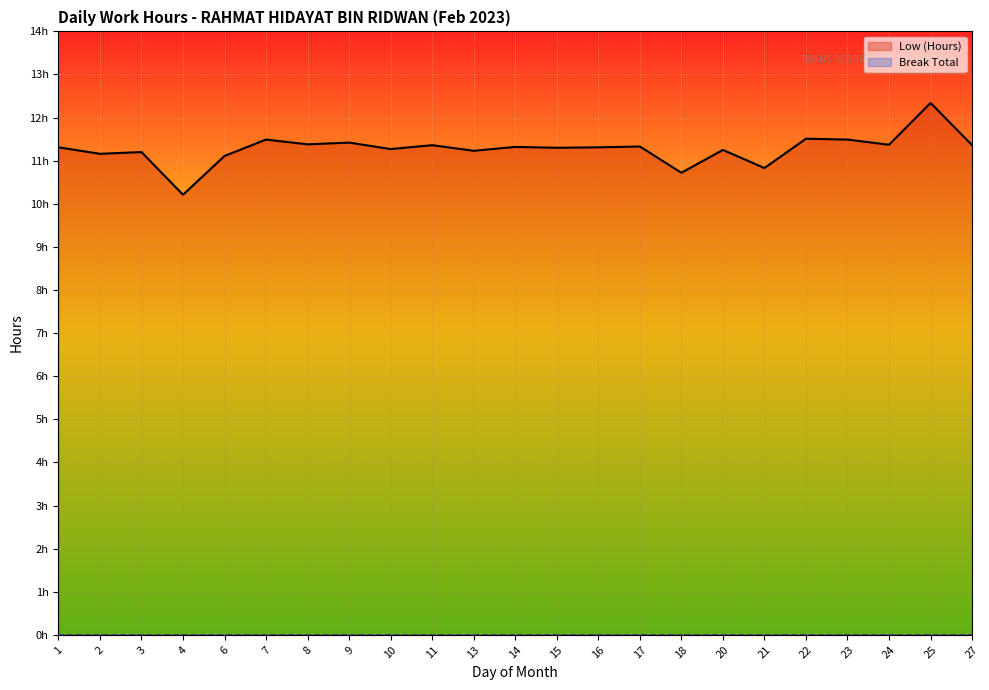

Which label corresponds to the smallest value in the chart?

1